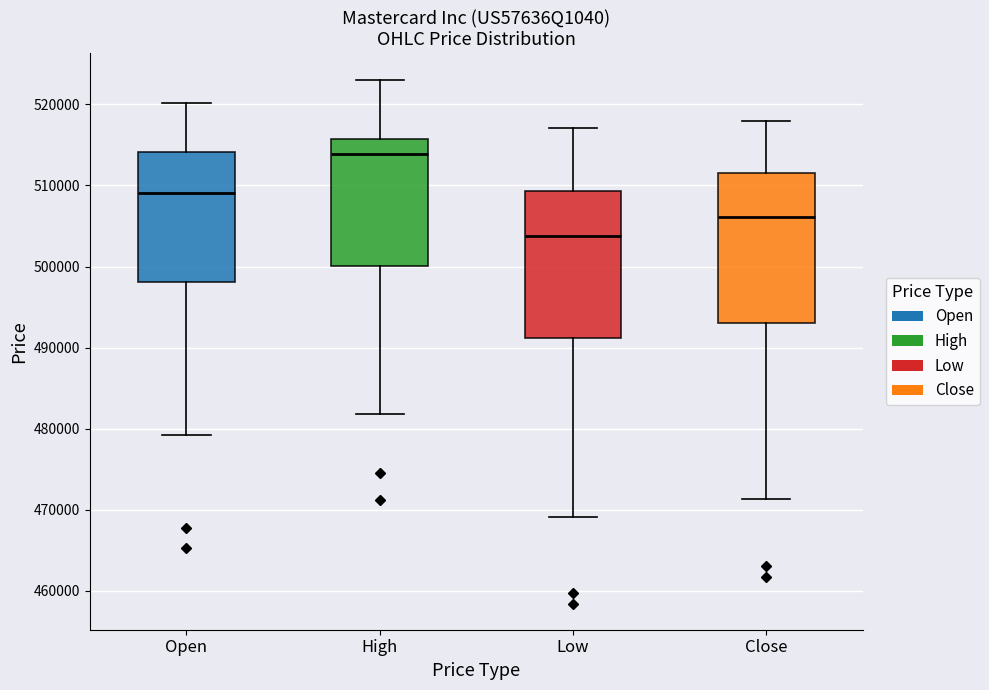

Which box has the lowest median line?

Low